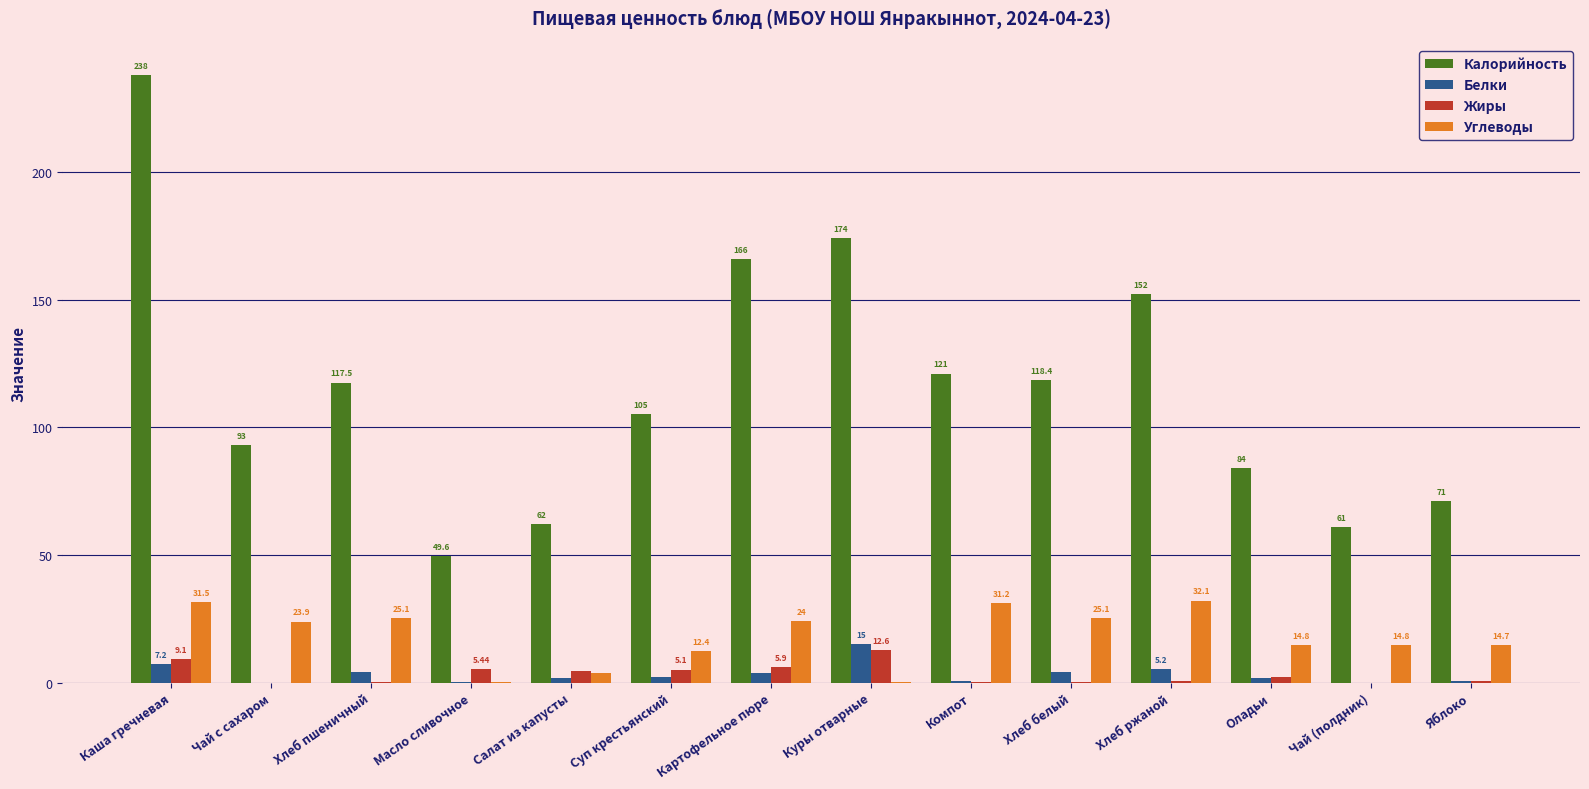

Which series has the largest total across all categories?

Калорийность